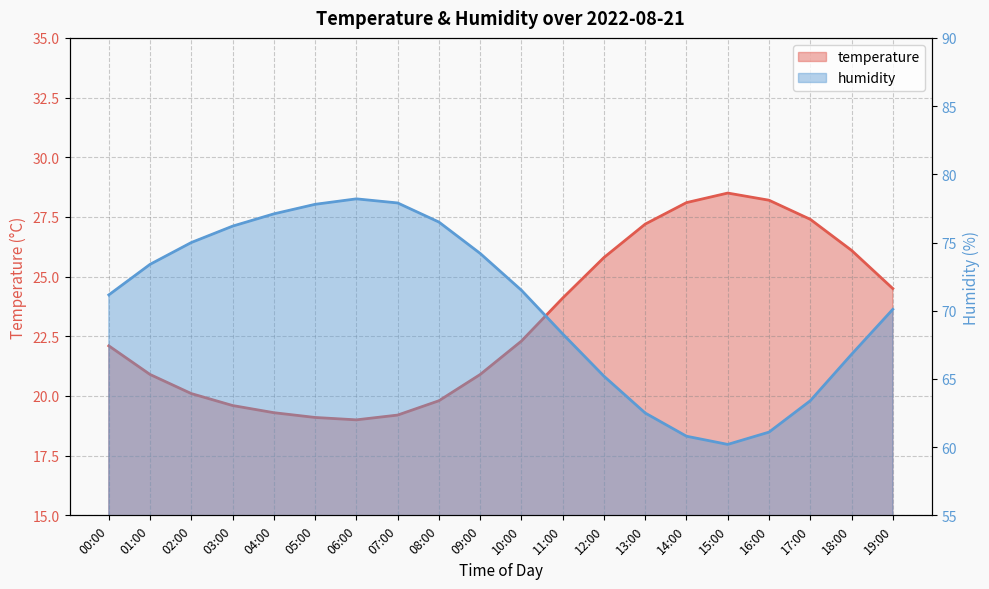

What is the maximum value for humidity?

78.2